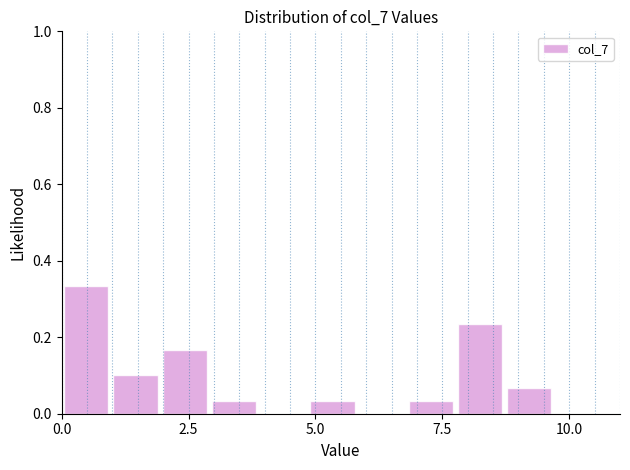

Read against the x-axis, roughly where is the centre of the tallest bar?

0.5